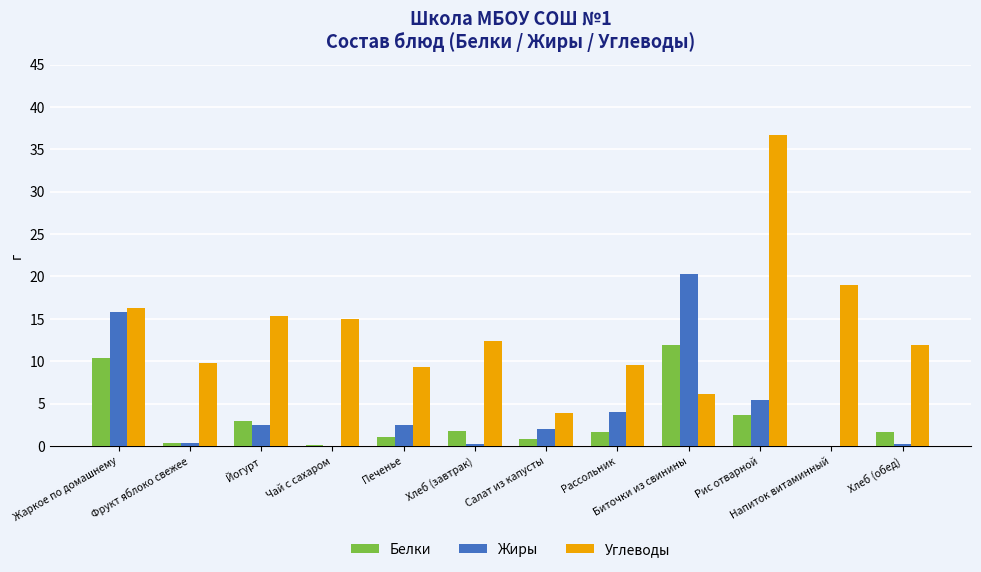

The Белки series shows 0.0 at Напиток витаминный. True or false?

True